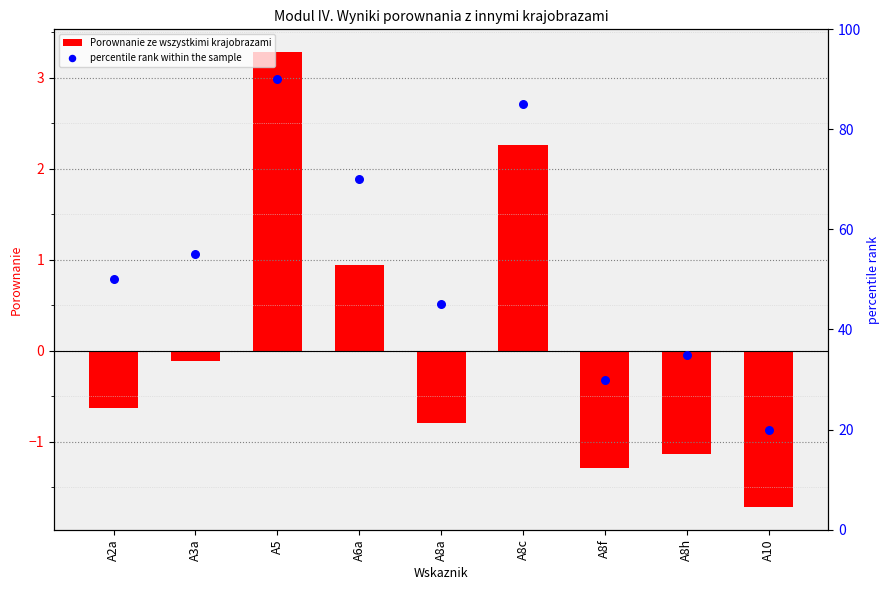

Which series contains the highest Y value?

percentile rank within the sample